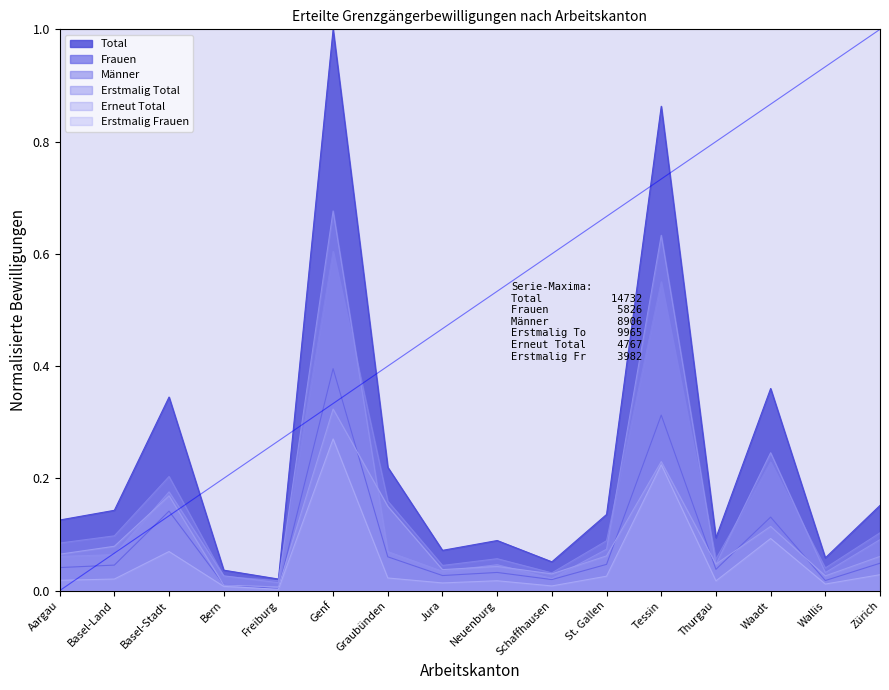

How many distinct data groups are displayed?

6